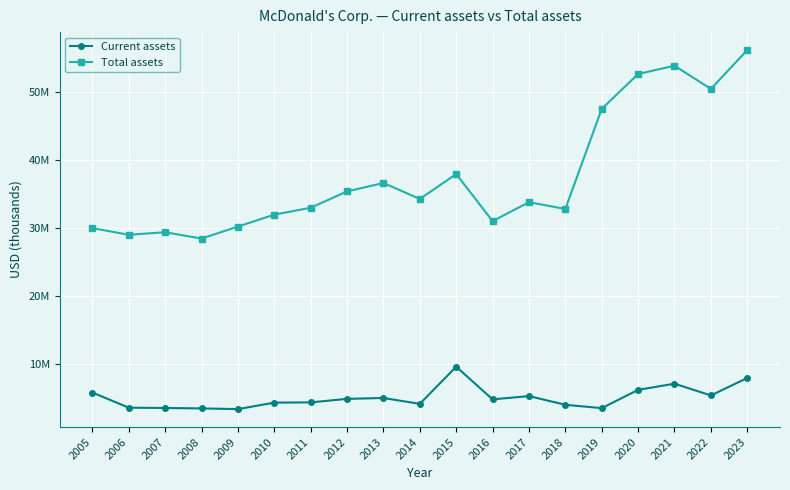

What are all the series names shown in the legend?

Current assets, Total assets